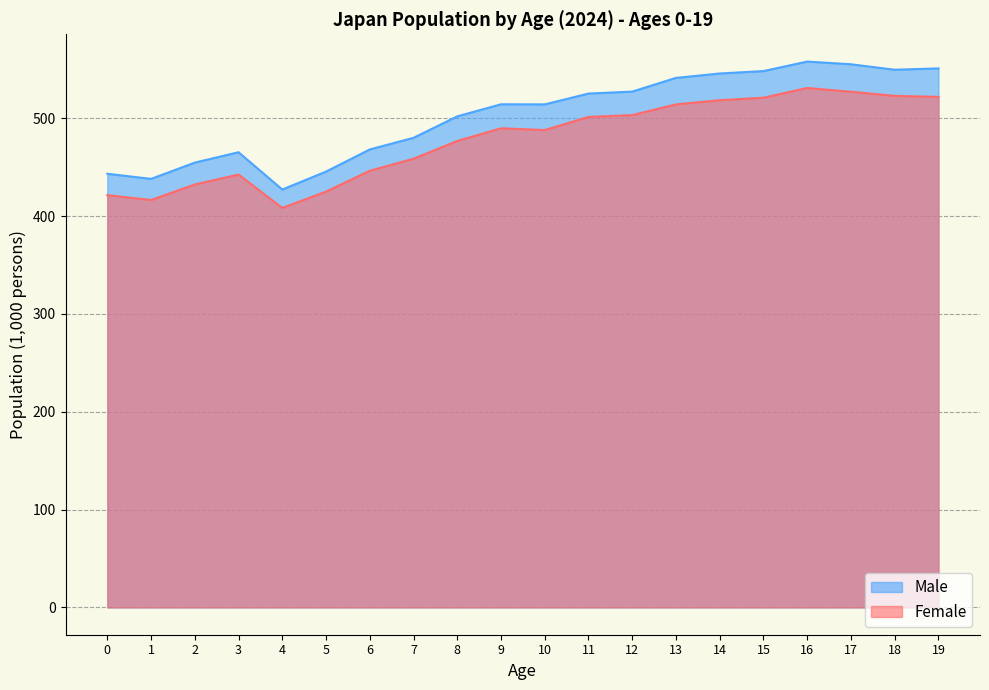

List the series in order of their peak value, highest first.

Male, Female